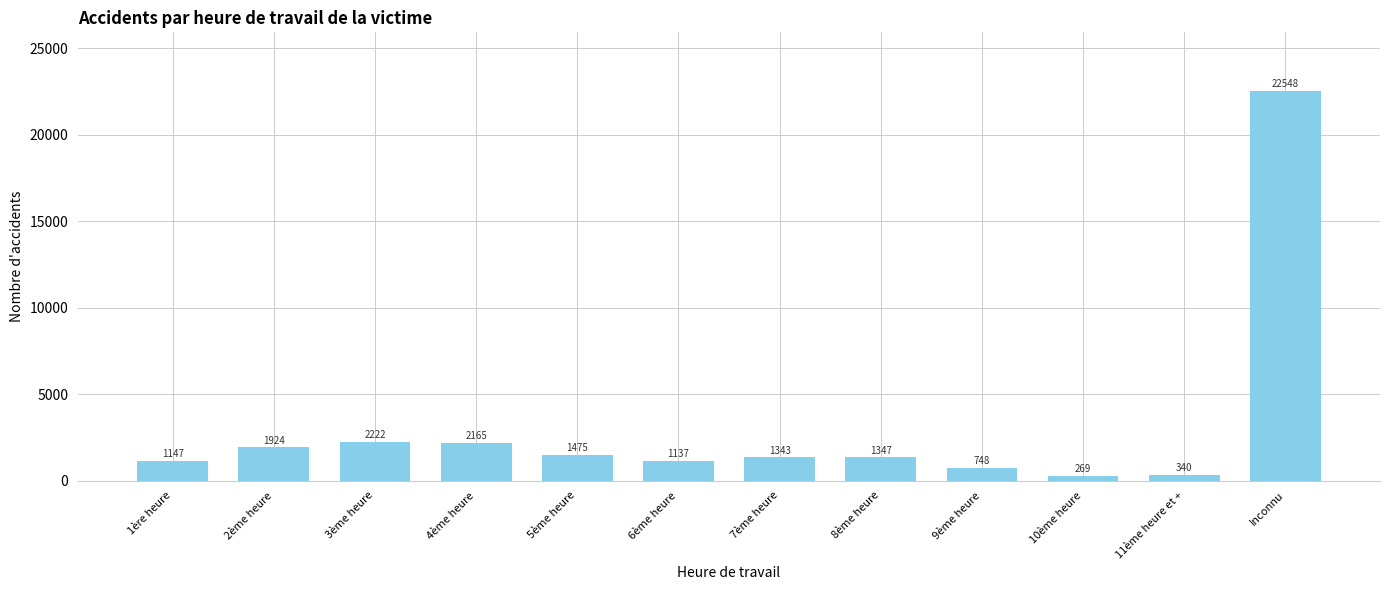

How many series are shown in this chart?

1